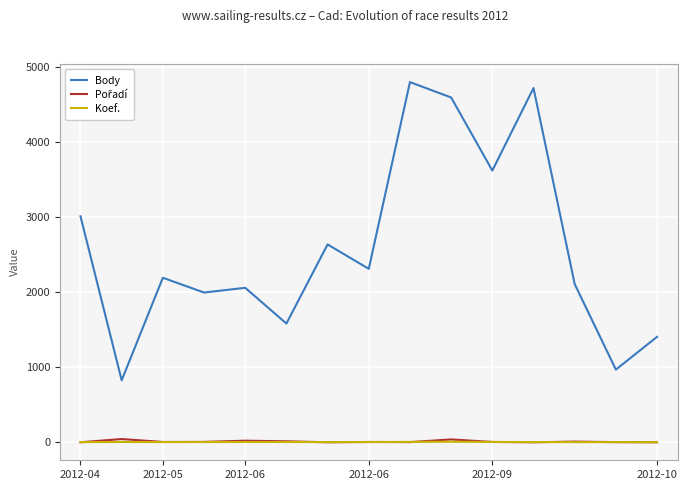

What is the minimum value for Body?

826